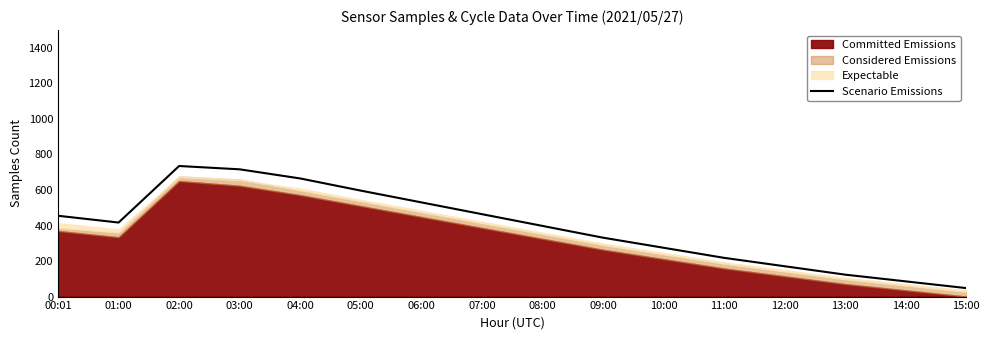

What is the difference between the second highest and minimum values?

668.4